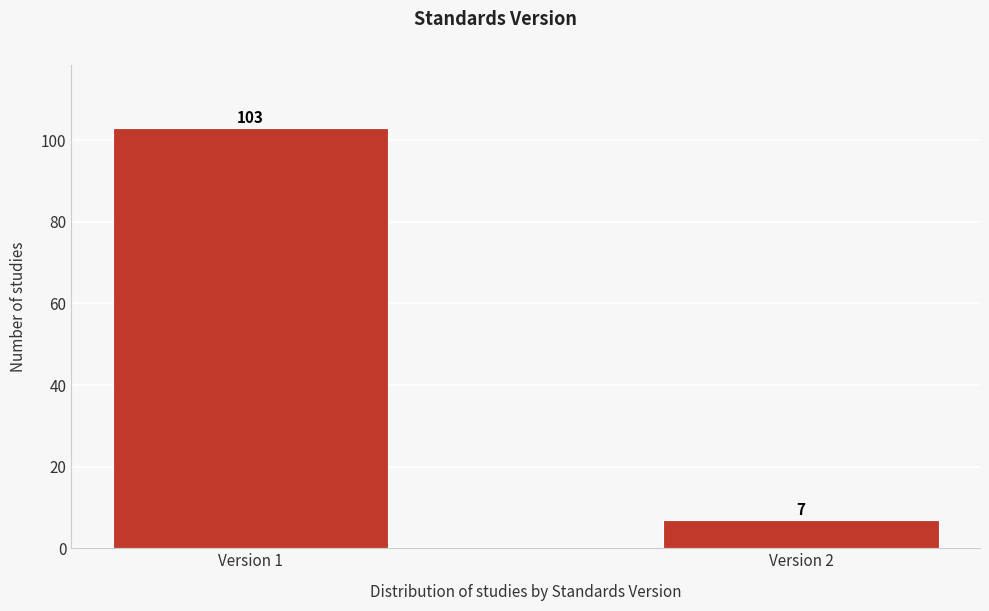

Reading left to right, extract all data points from this chart.

Version 1=103	Version 2=7